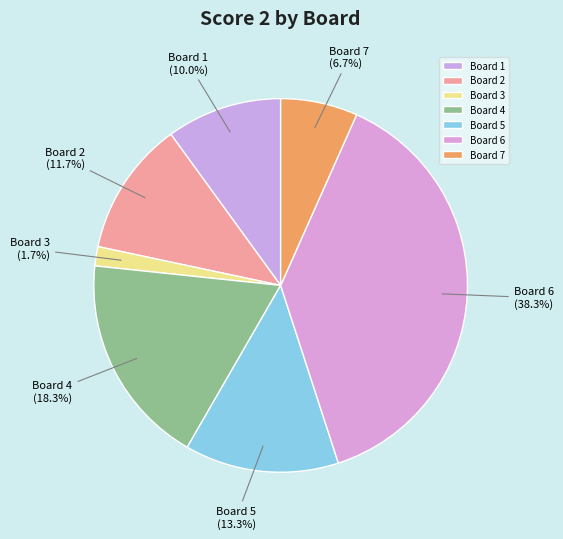

Is it true that Board 6 is 38% of the pie?

True